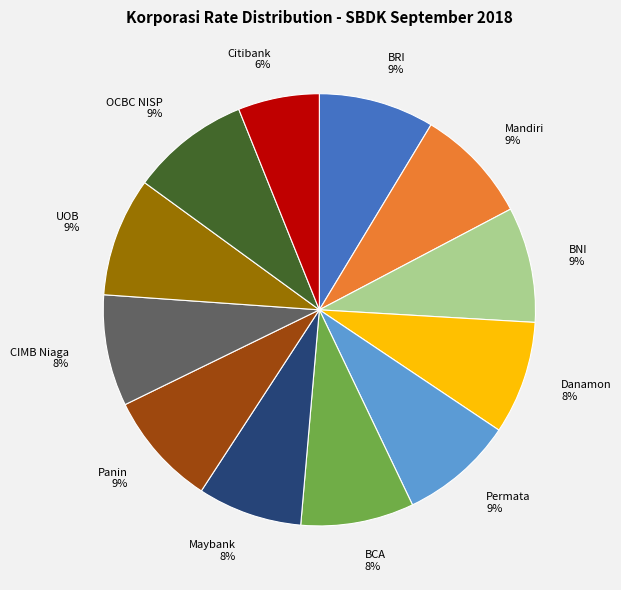

Which category has the smallest portion of the pie?

Citibank